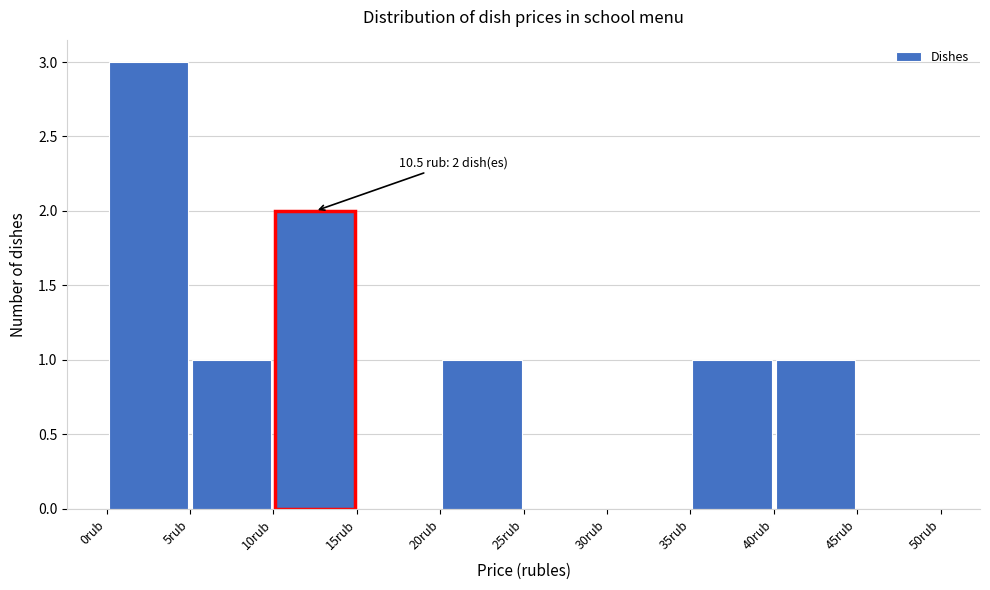

Over which range of the x-axis is the bar tallest?

0 to 5